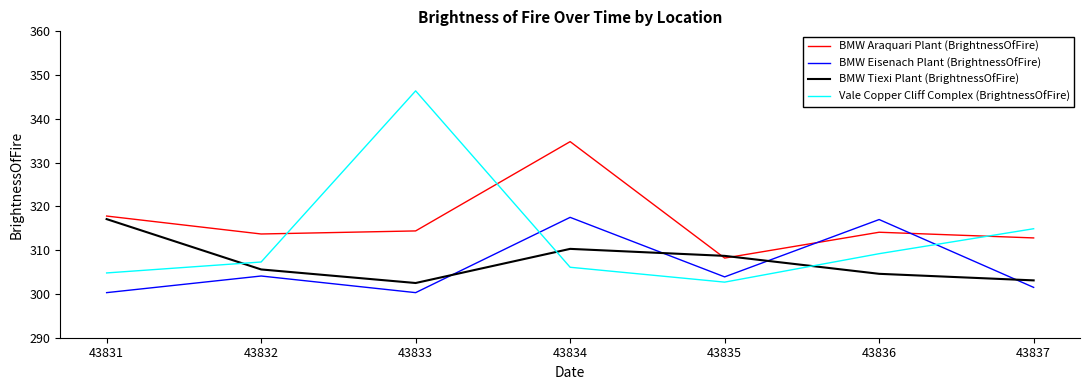

At which label is Vale Copper Cliff Complex (BrightnessOfFire) closest to 324?

43837